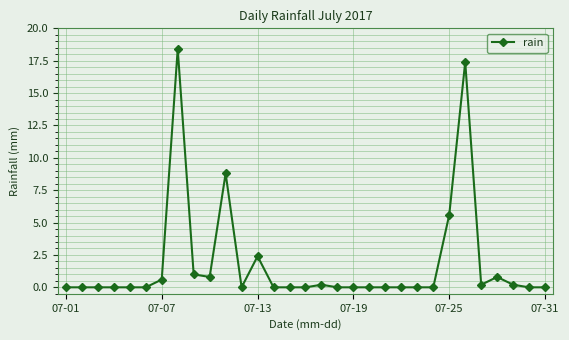

Reading left to right, extract all data points from this chart.

0.0	0.0	0.0	0.0	0.0	0.0	0.6	18.4	1.0	0.8	8.8	0.0	2.4	0.0	0.0	0.0	0.2	0.0	0.0	0.0	0.0	0.0	0.0	0.0	5.6	17.4	0.2	0.8	0.2	0.0	0.0